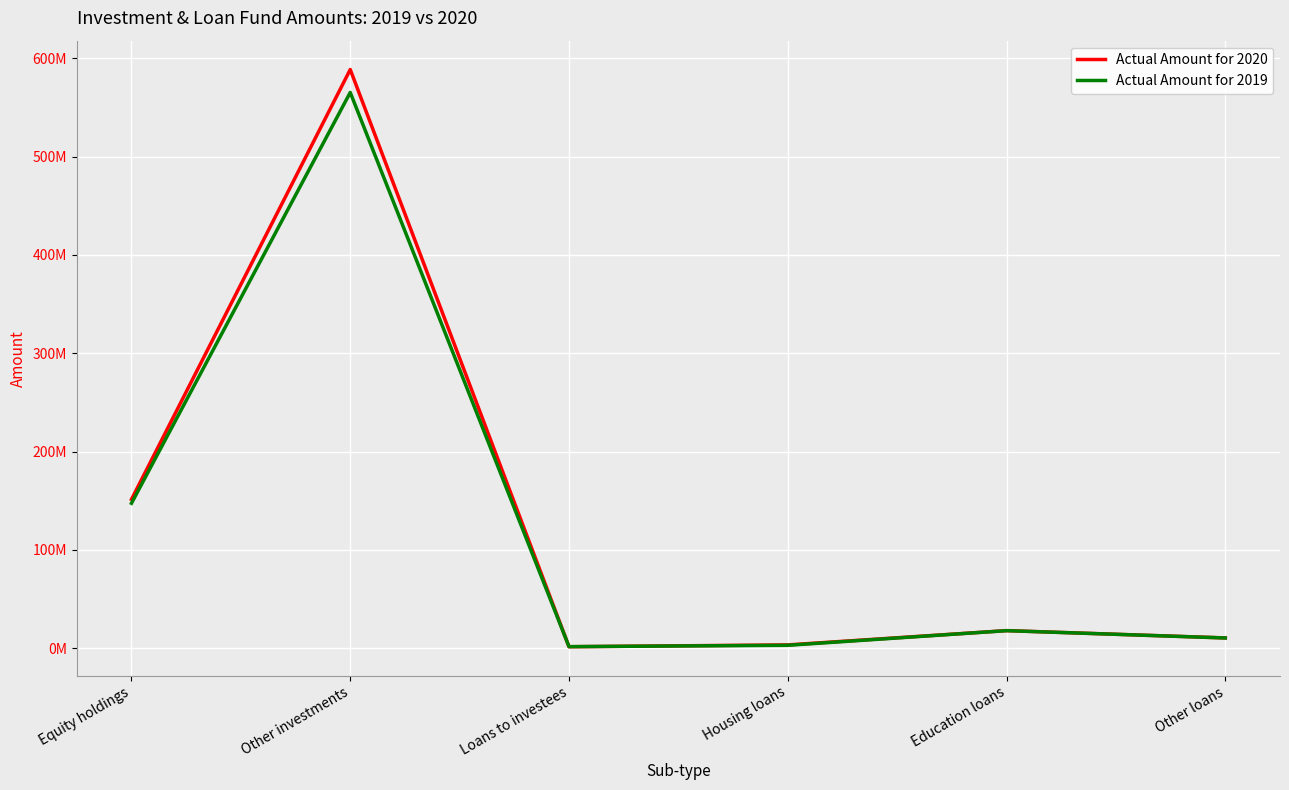

How many data points does each series have?

6